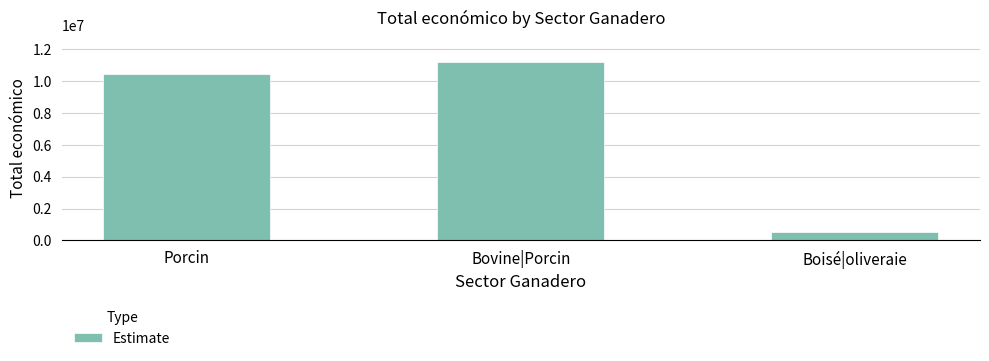

List the labels in order of value, largest first.

Bovine|Porcin, Porcin, Boisé|oliveraie